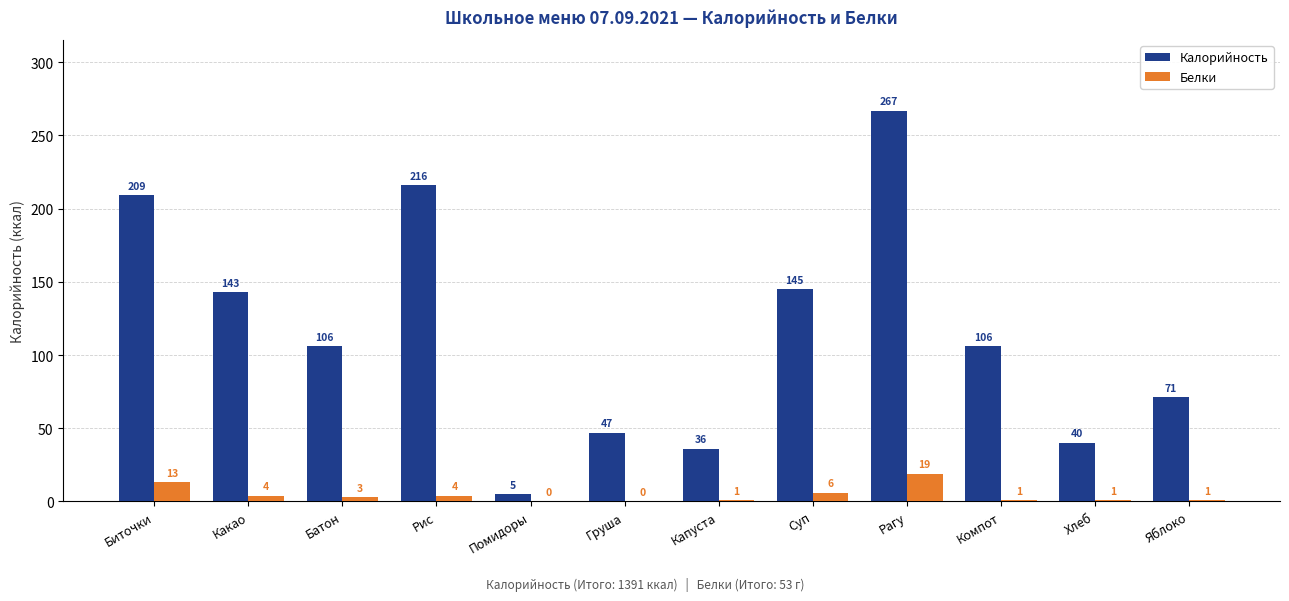

The Калорийность series shows 227 at Какао. True or false?

False